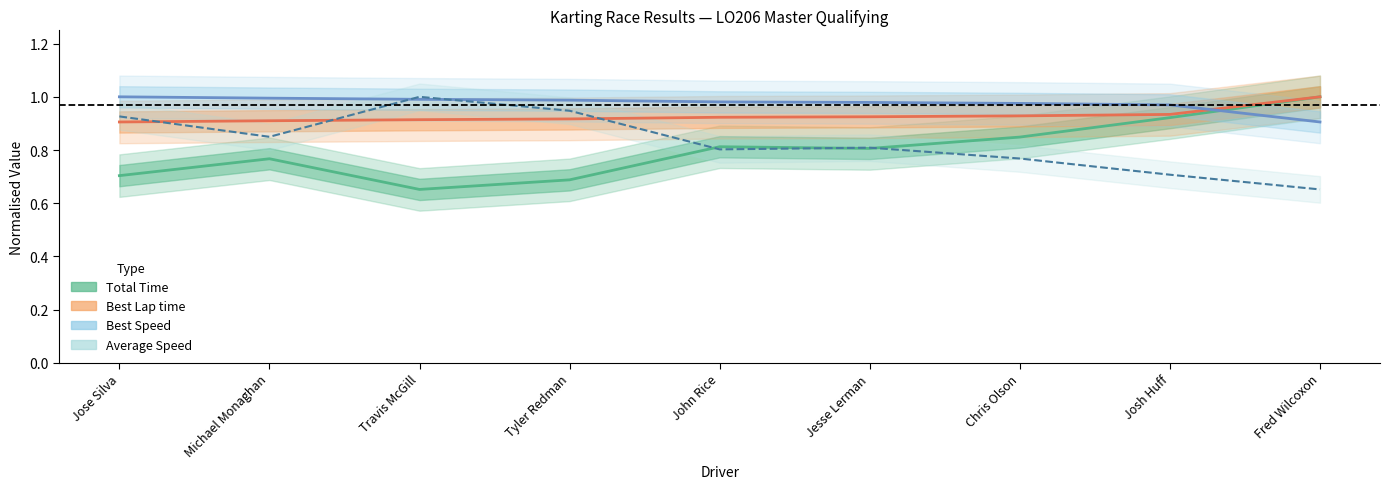

Reading right to left, list all the values displayed in this chart.

Total Time: Fred Wilcoxon=1.0	Josh Huff=0.9	Chris Olson=0.8	Jesse Lerman=0.8	John Rice=0.8	Tyler Redman=0.7	Travis McGill=0.7	Michael Monaghan=0.8	Jose Silva=0.7
Best Lap time: Fred Wilcoxon=1.0	Josh Huff=0.9	Chris Olson=0.9	Jesse Lerman=0.9	John Rice=0.9	Tyler Redman=0.9	Travis McGill=0.9	Michael Monaghan=0.9	Jose Silva=0.9
Best Speed: Fred Wilcoxon=0.9	Josh Huff=1.0	Chris Olson=1.0	Jesse Lerman=1.0	John Rice=1.0	Tyler Redman=1.0	Travis McGill=1.0	Michael Monaghan=1.0	Jose Silva=1.0
Average Speed: Fred Wilcoxon=0.7	Josh Huff=0.7	Chris Olson=0.8	Jesse Lerman=0.8	John Rice=0.8	Tyler Redman=0.9	Travis McGill=1.0	Michael Monaghan=0.8	Jose Silva=0.9